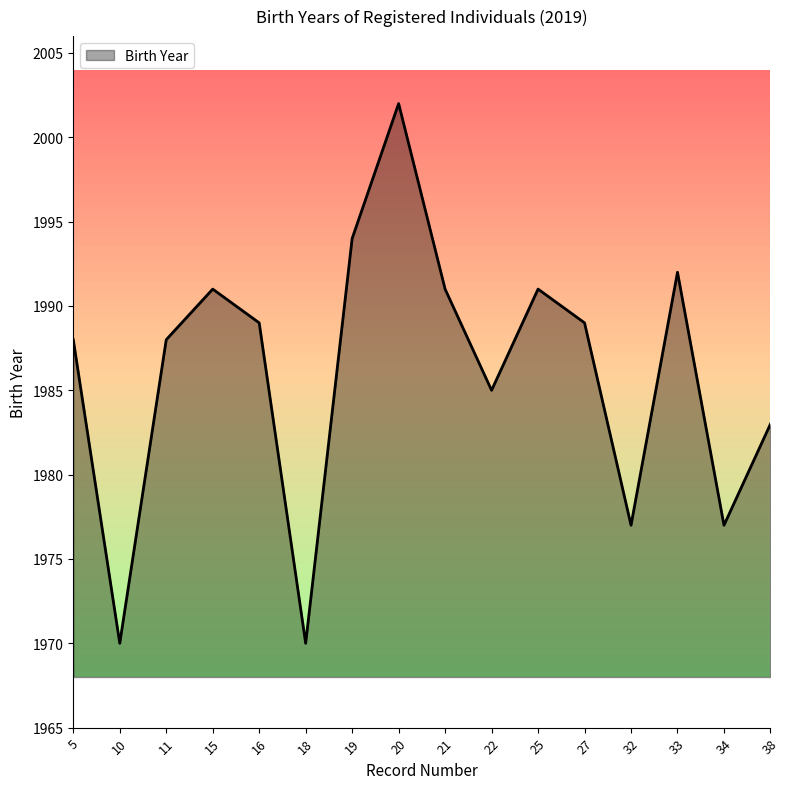

What is the difference between the maximum and minimum values?

32